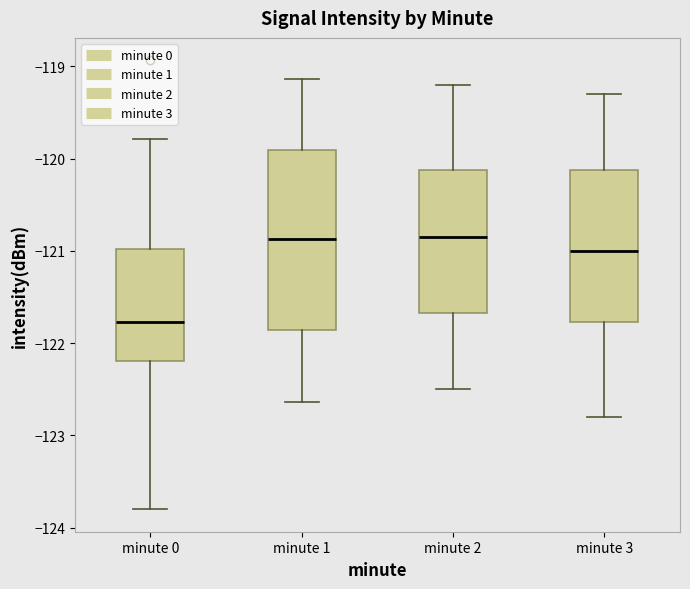

Reading left to right, transcribe this box plot: for each box, give where its median line is, the range the box spans, and where its two whiskers end, as read against the y-axis. The values are not printed on the chart, so give them approximately, as read against the axis.

minute 0: median -121.8, box -122.2 to -121.0, whiskers -123.8 to -119.8
minute 1: median -120.9, box -121.9 to -119.9, whiskers -122.6 to -119.1
minute 2: median -120.8, box -121.7 to -120.1, whiskers -122.5 to -119.2
minute 3: median -121.0, box -121.8 to -120.1, whiskers -122.8 to -119.3